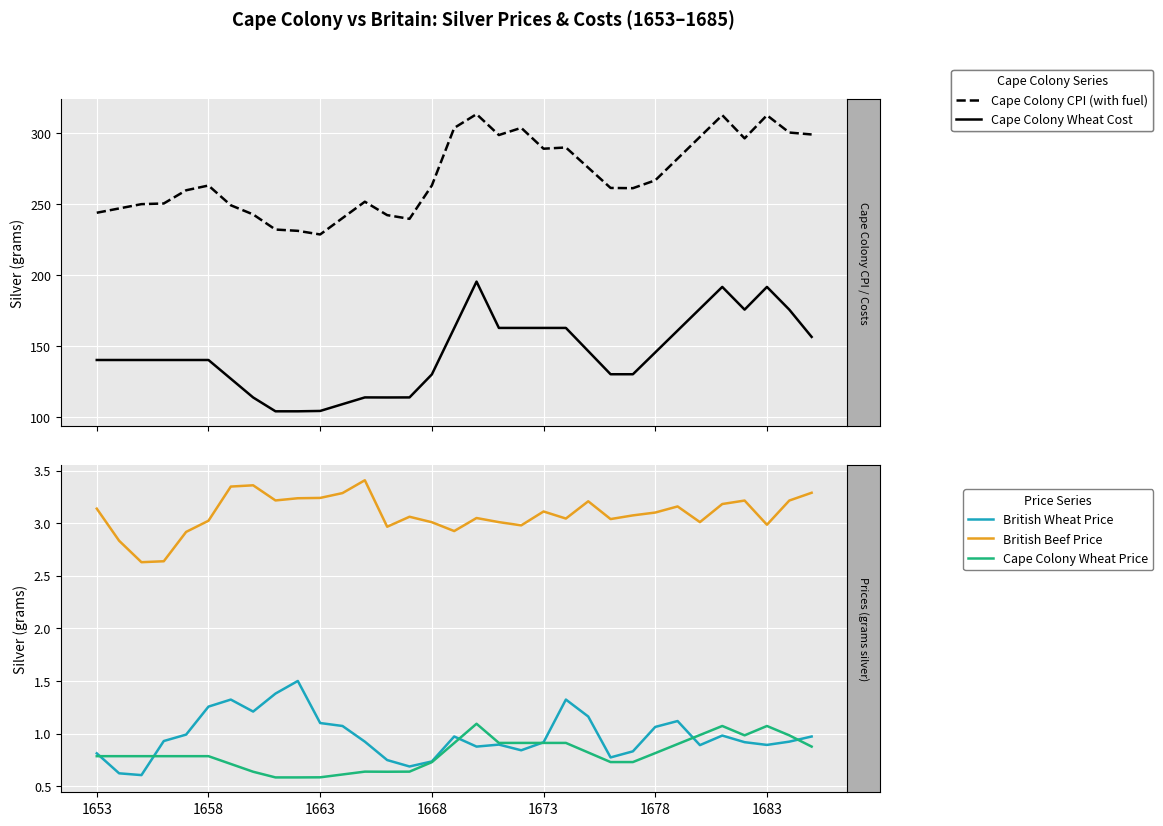

The Cape Colony Wheat Price series shows 0.7 at 23. True or false?

True